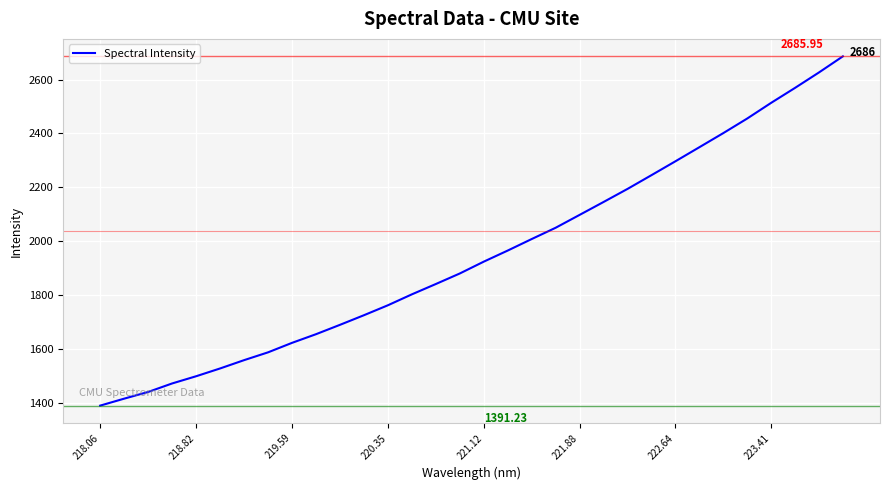

What is the greatest value displayed?

2686.0